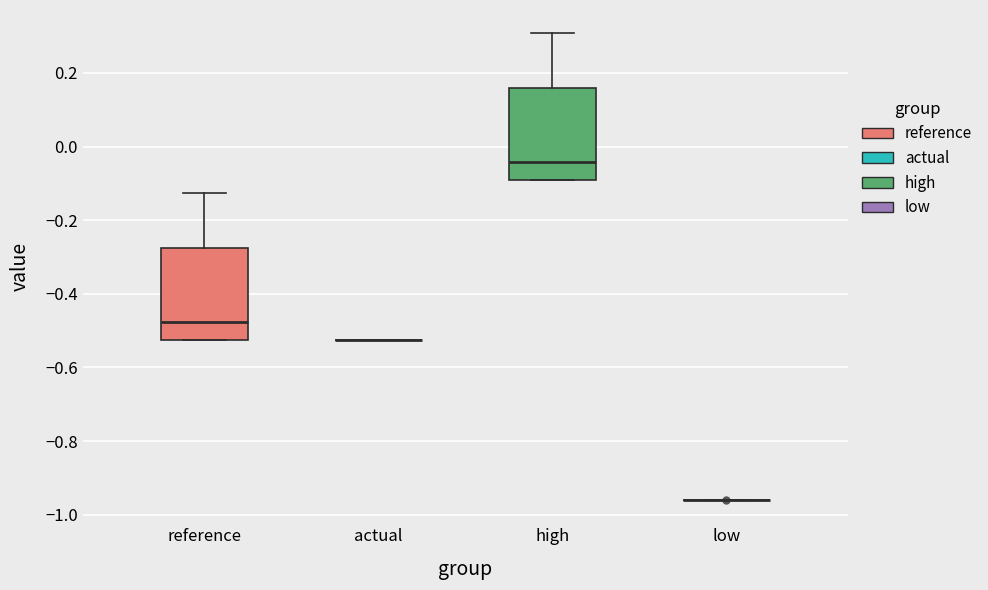

Reading left to right, read every box against the y-axis: the position of its median line, the range the box covers, and the ends of its whiskers. The values are not printed on the chart, so give them approximately, as read against the axis.

reference: median -0.48, box -0.52 to -0.28, whiskers -0.52 to -0.12
actual: box collapsed to a line at -0.52, whiskers -0.52 to -0.52
high: median -0.04, box -0.10 to 0.16, whiskers -0.10 to 0.30
low: box collapsed to a line at -0.96, whiskers -0.96 to -0.96